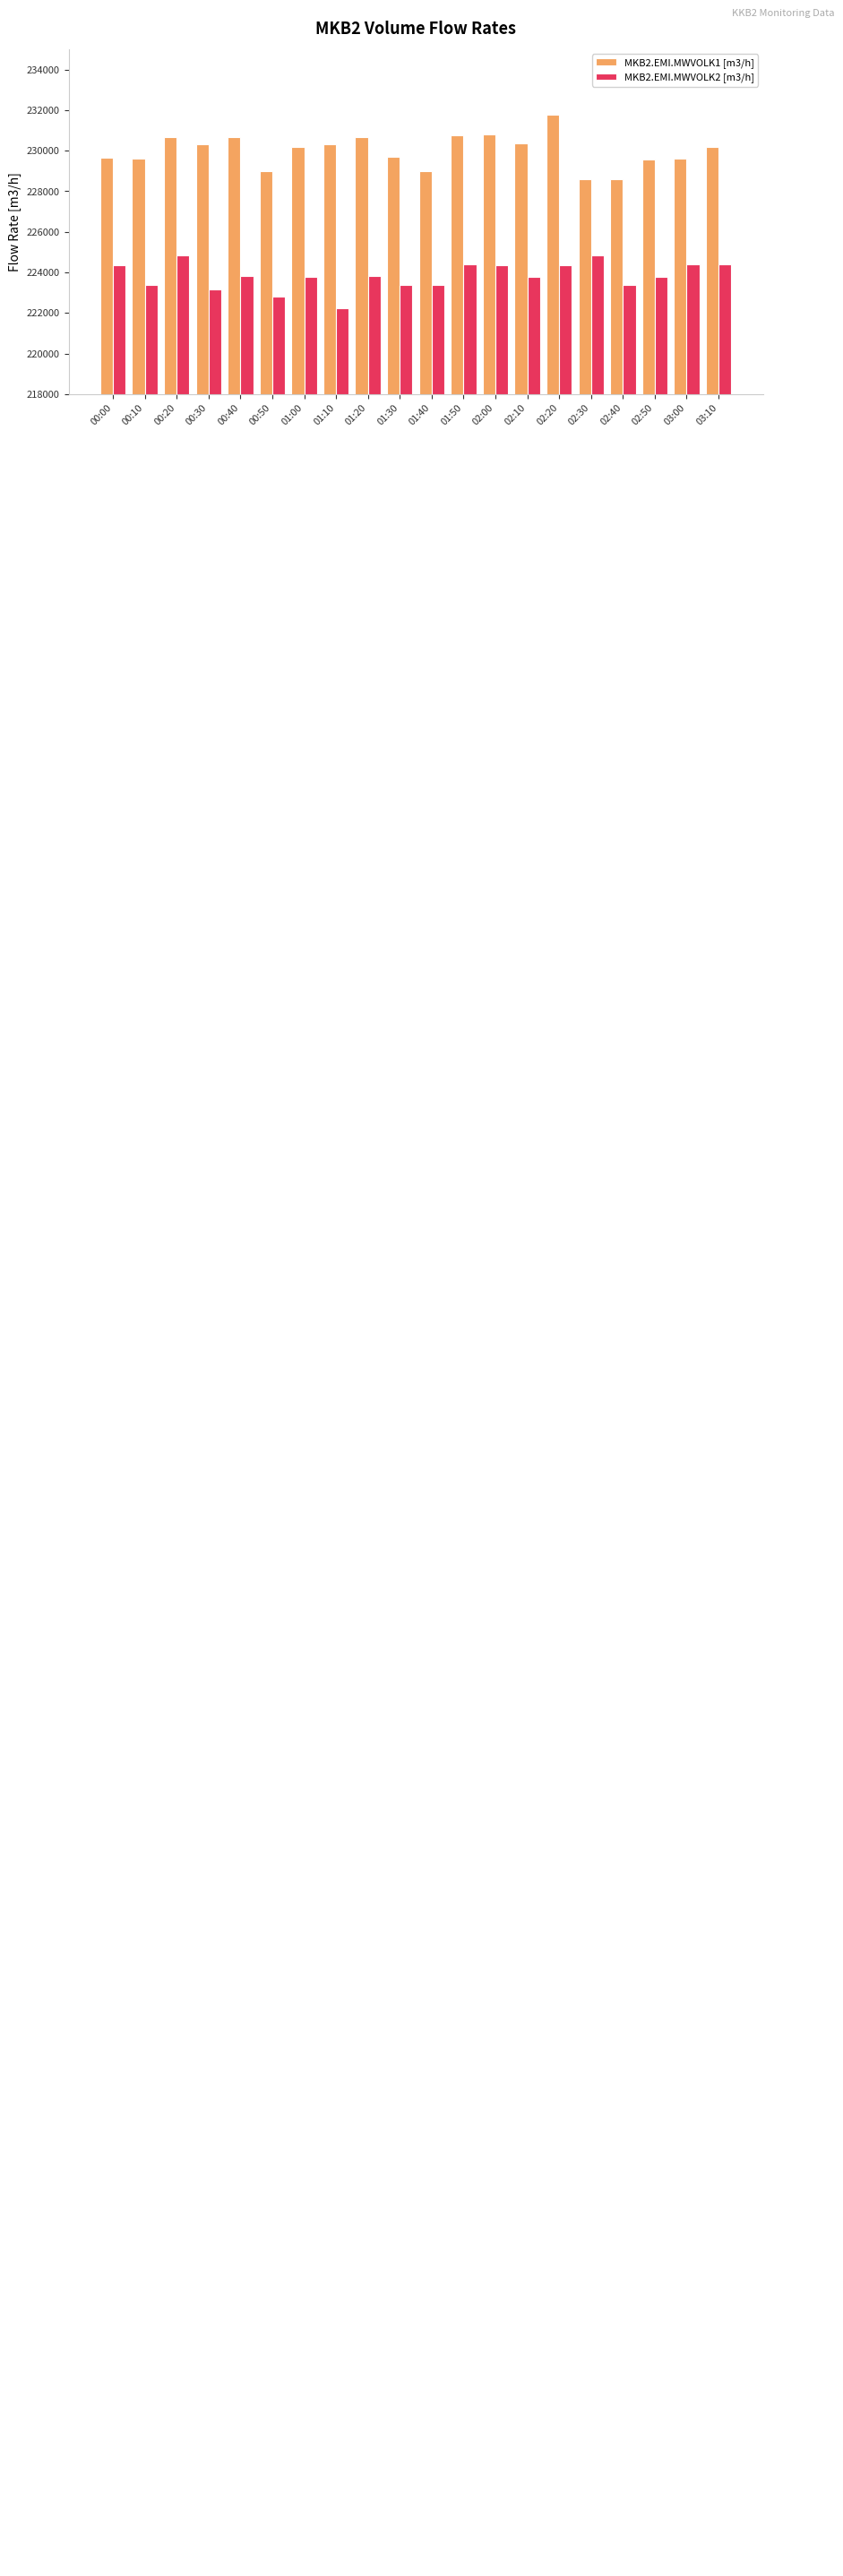

Is it true that MKB2.EMI.MWVOLK2 [m3/h] equals 132821 at 00:50?

False